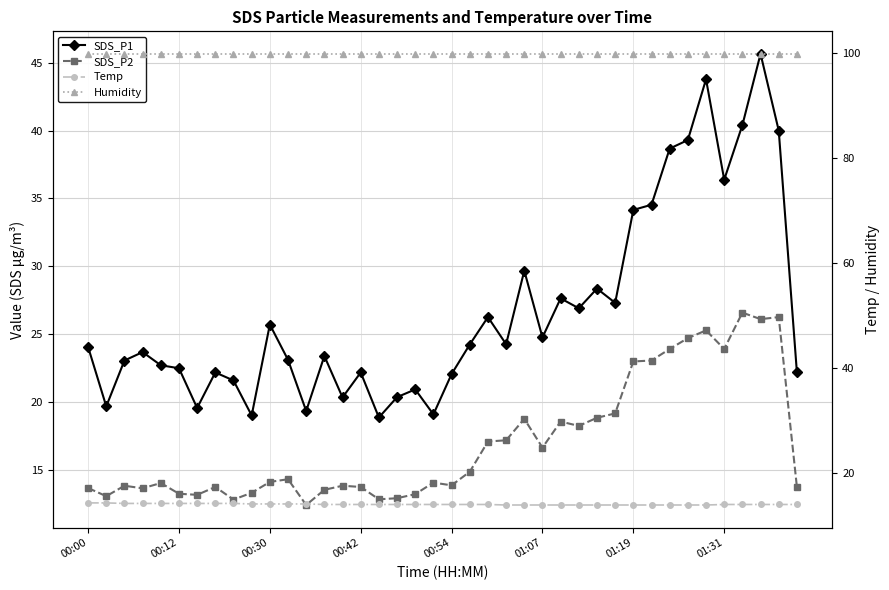

True or false: Humidity and SDS_P1 cross at least once.

False